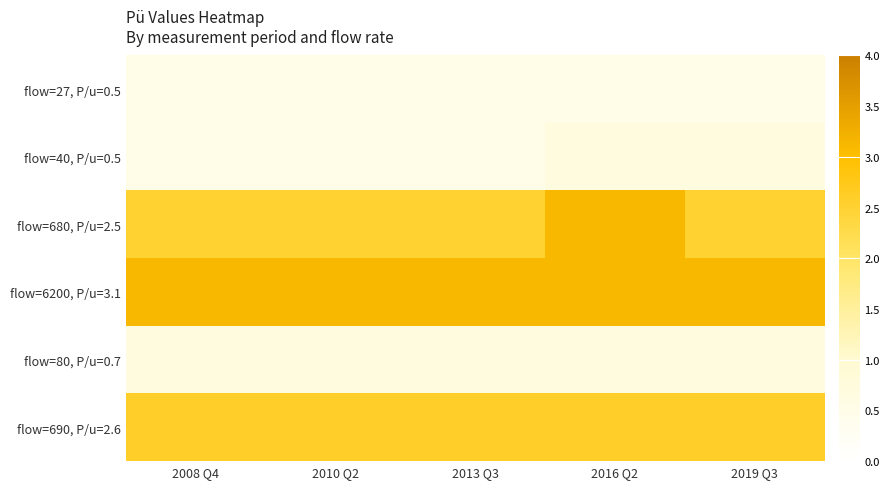

What is the total value across all series at 2010 Q2?

9.9